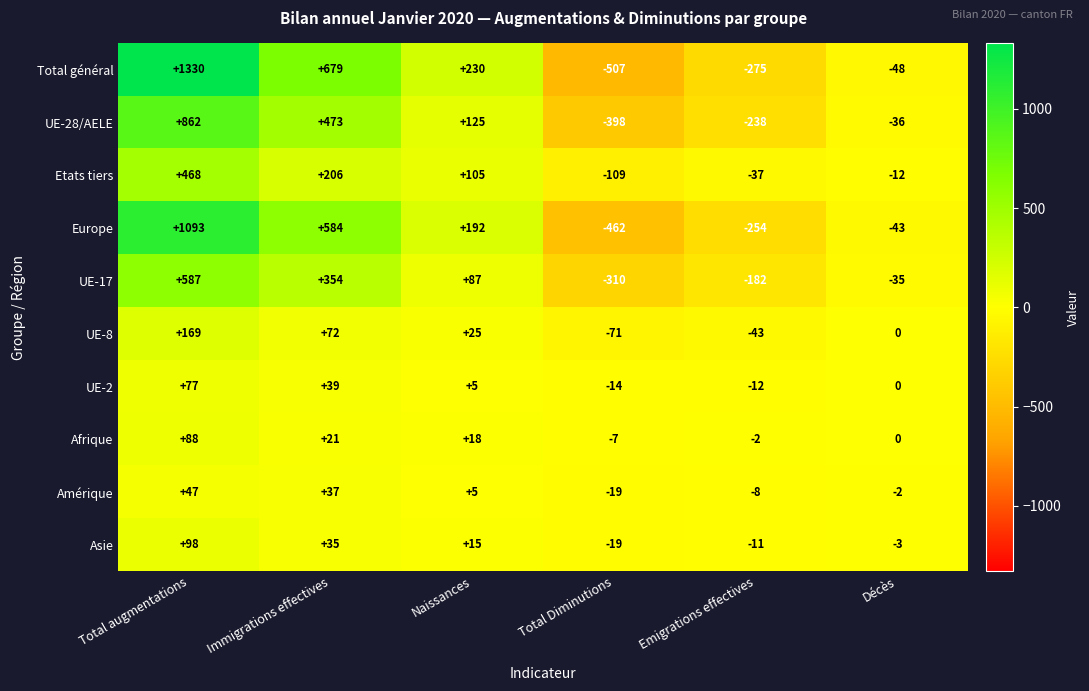

At which category is the sum across all series the highest?

Total augmentations